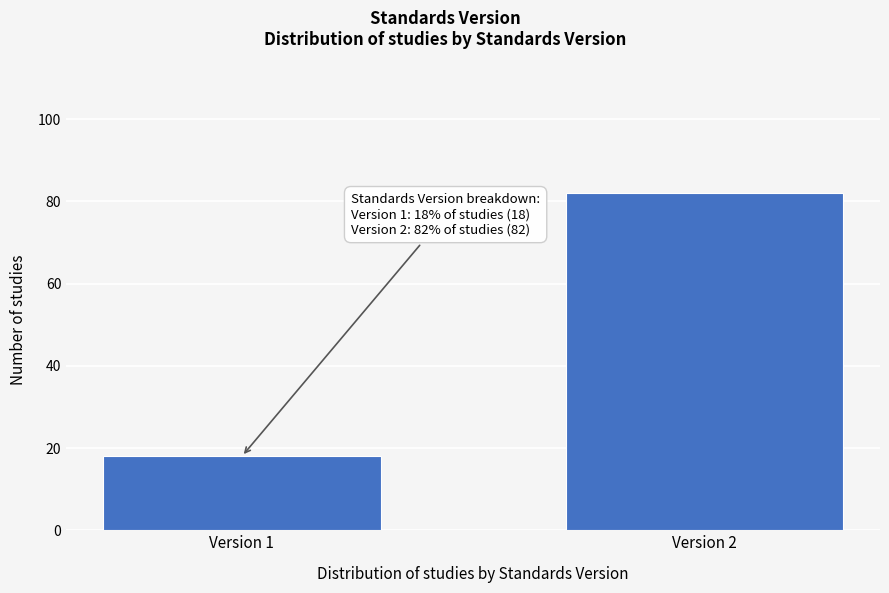

Reading left to right, list all the values displayed in this chart.

18	82